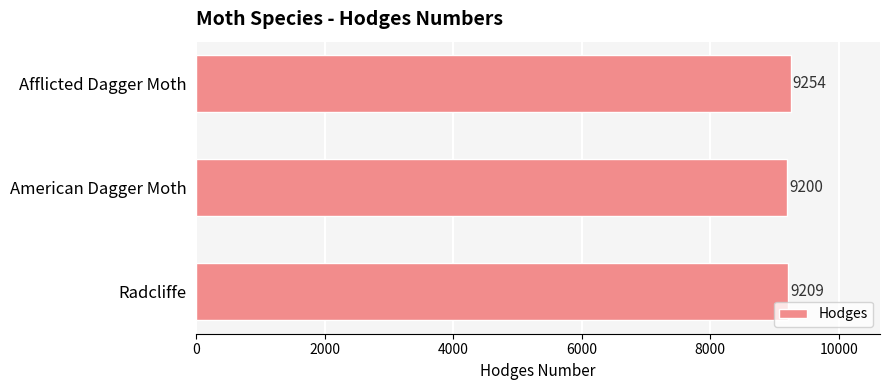

Is it true that the value at Afflicted Dagger Moth is 9254?

True